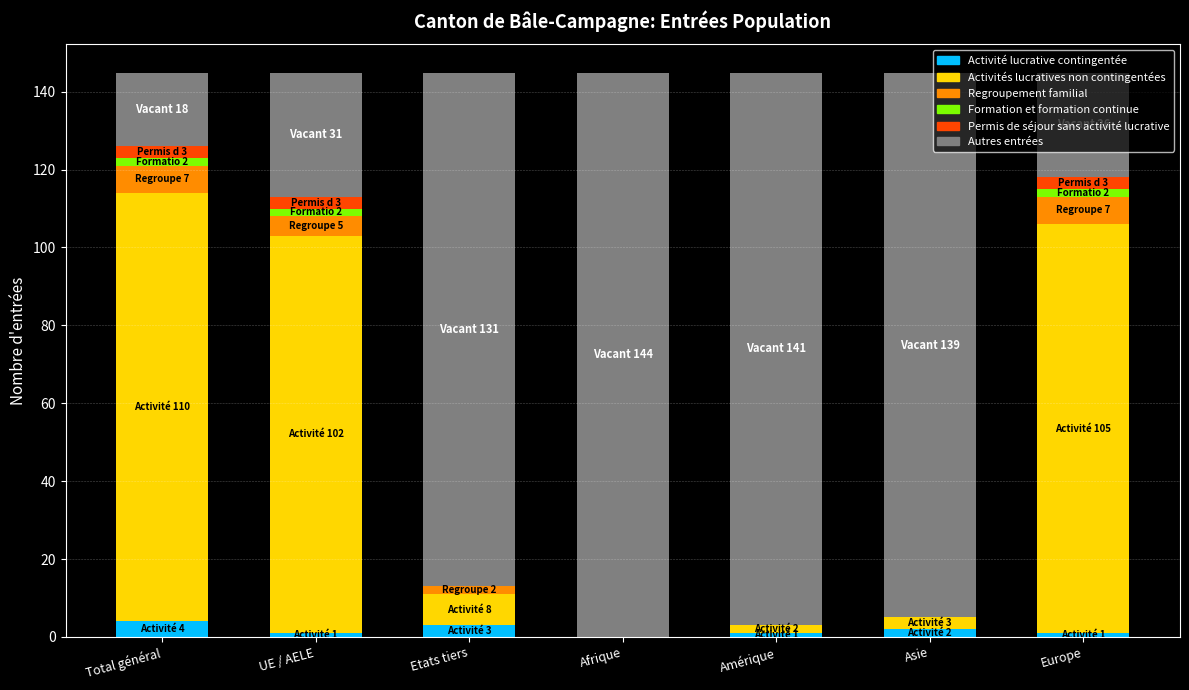

Which has a higher value, Asie or Europe?

Asie